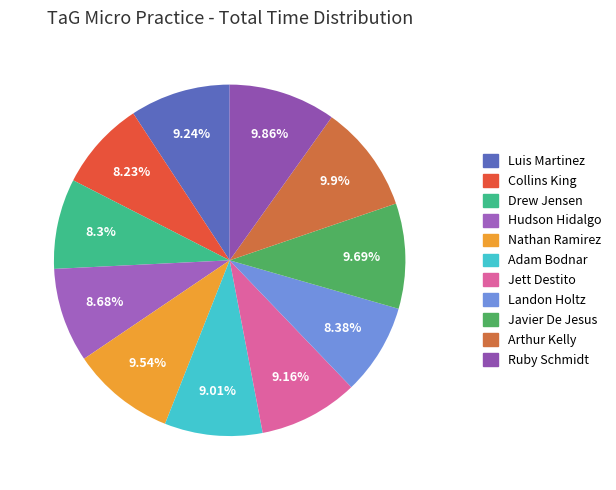

What is the smallest slice in the pie chart?

Collins King